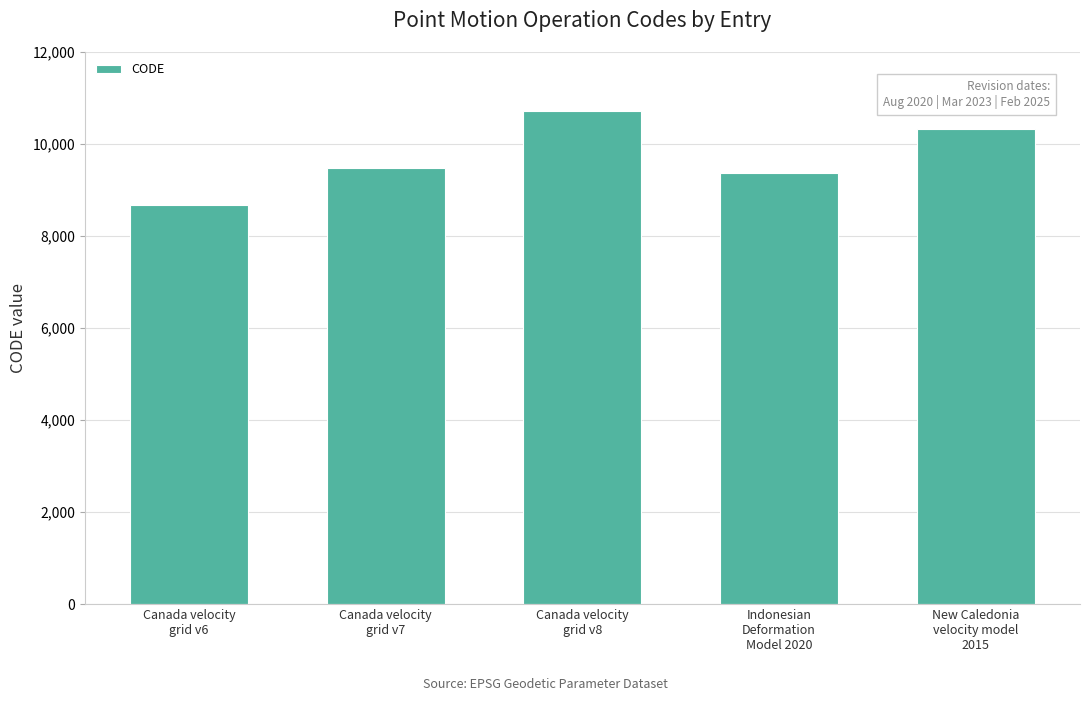

List the labels in order of value, smallest first.

Canada velocity
grid v6, Indonesian
Deformation
Model 2020, Canada velocity
grid v7, New Caledonia
velocity model
2015, Canada velocity
grid v8